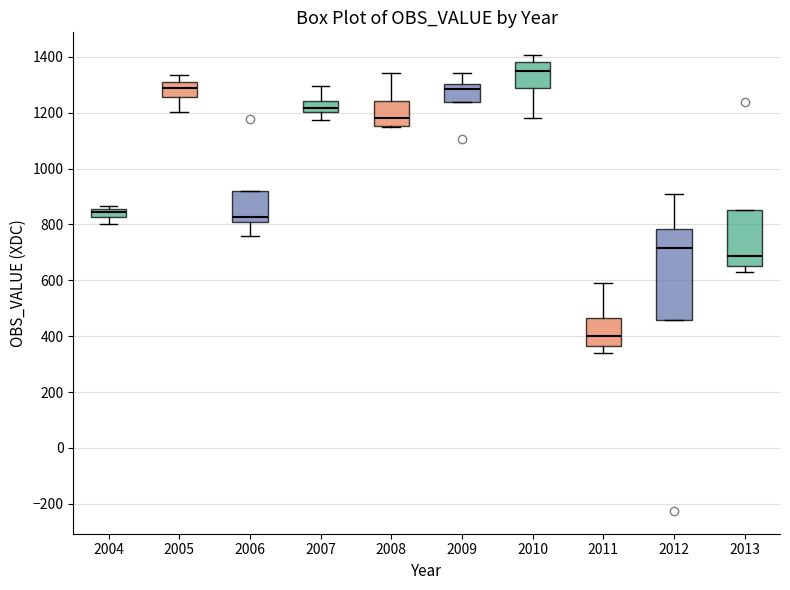

Where does the upper whisker of the box at x = 2012 end on the y-axis? The values are not printed on the chart, so give them approximately, as read against the axis.

900